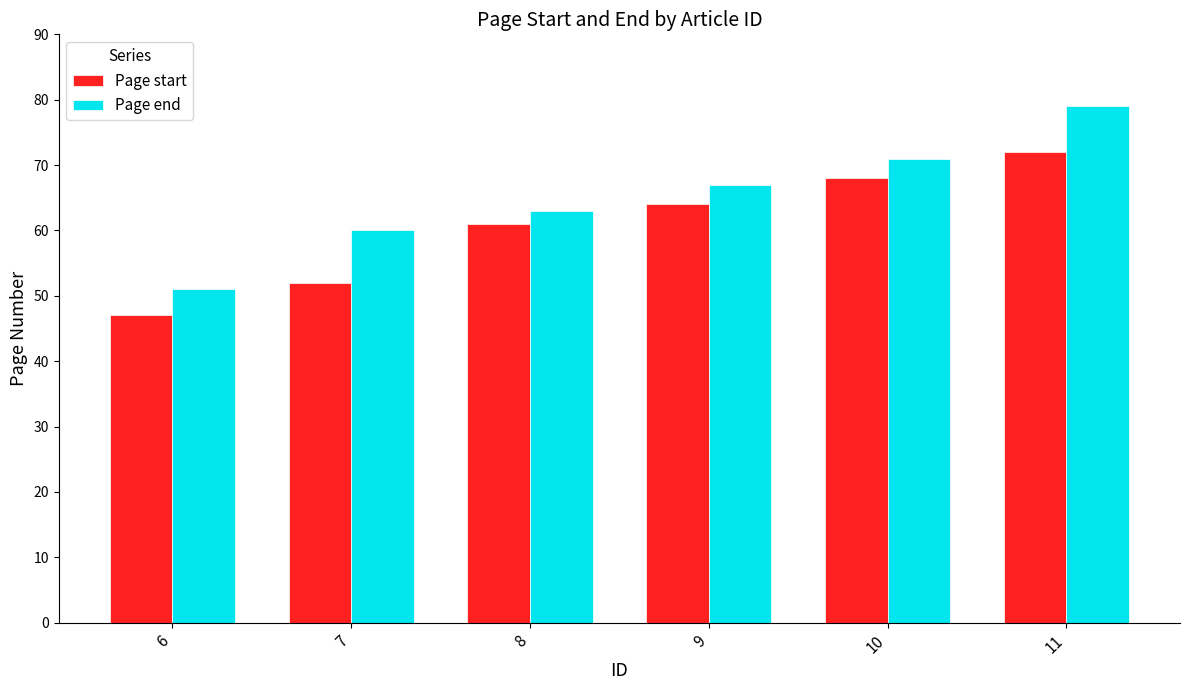

Is the value of Page start at 10 greater than the value of Page end at 7?

Yes